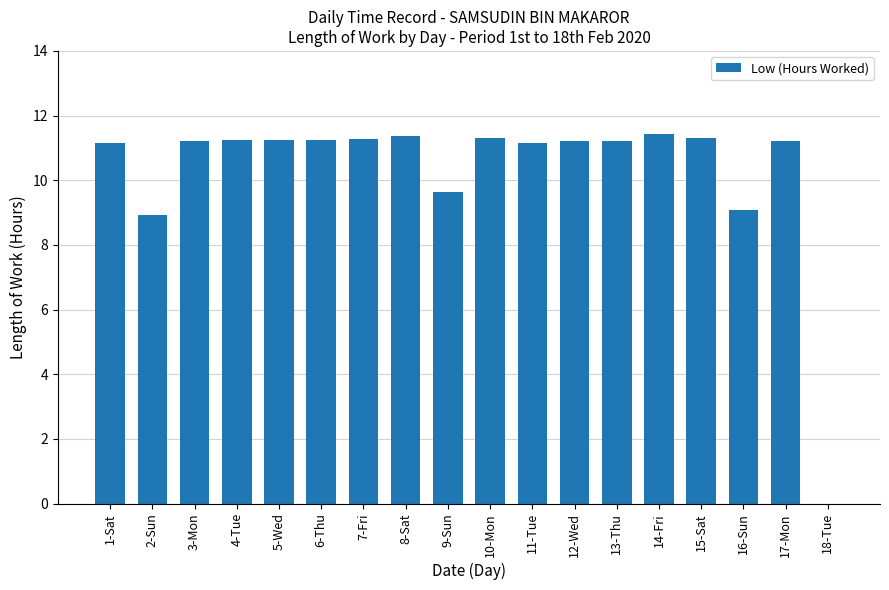

What is the maximum value shown in the chart?

11.4